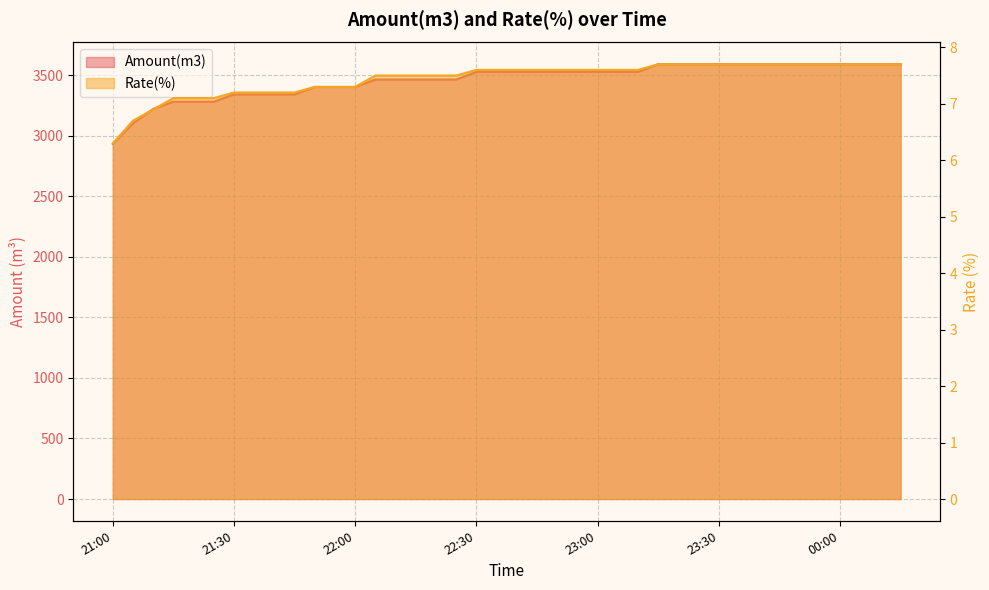

Which category has the highest value across all series?

23:15